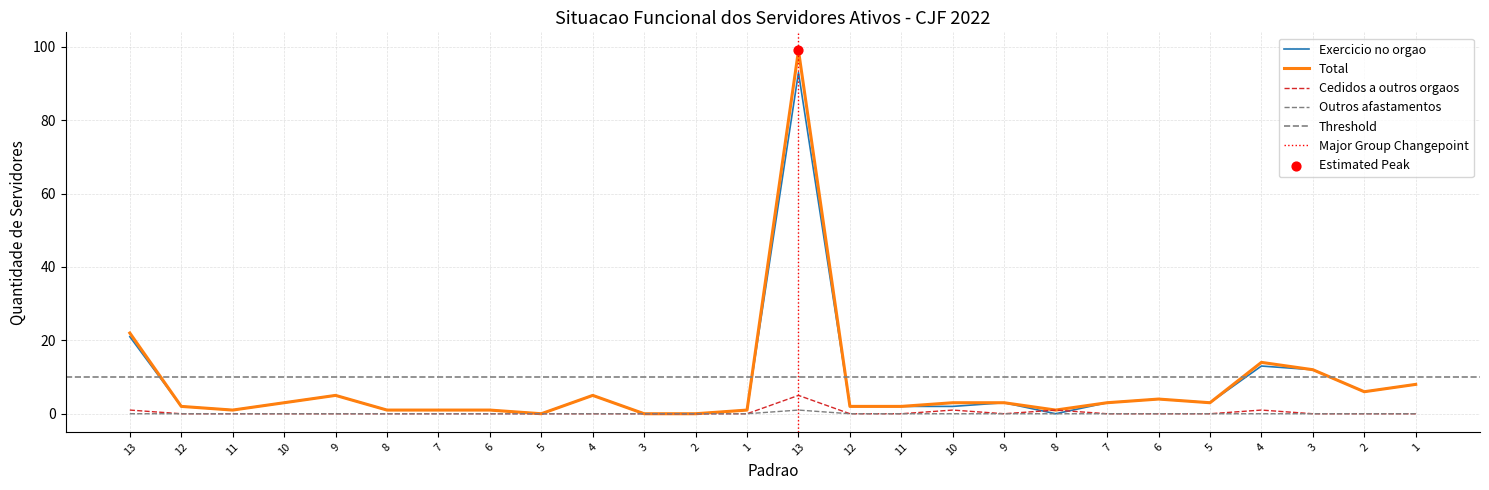

Which series reaches the maximum Y coordinate?

Total